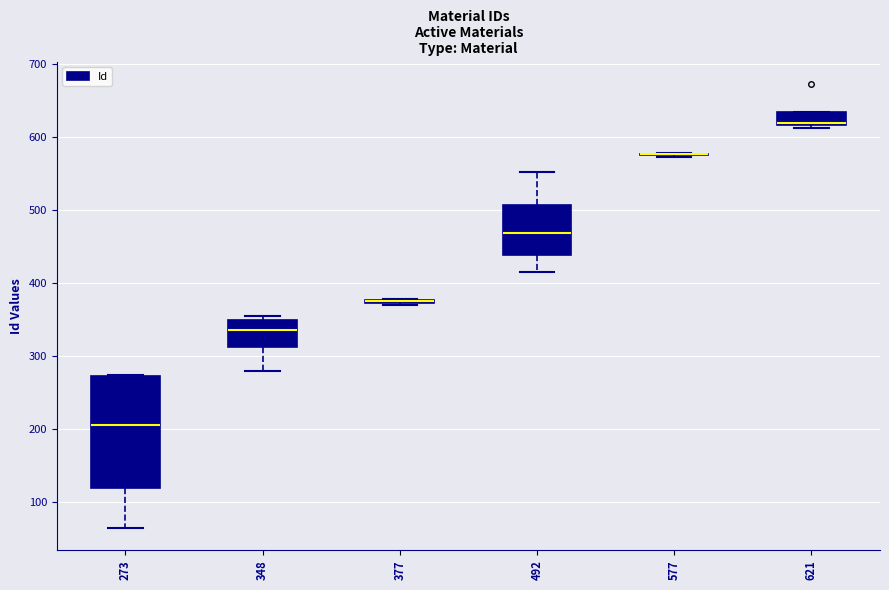

Which box is the tallest, from its lower edge to its upper edge?

273